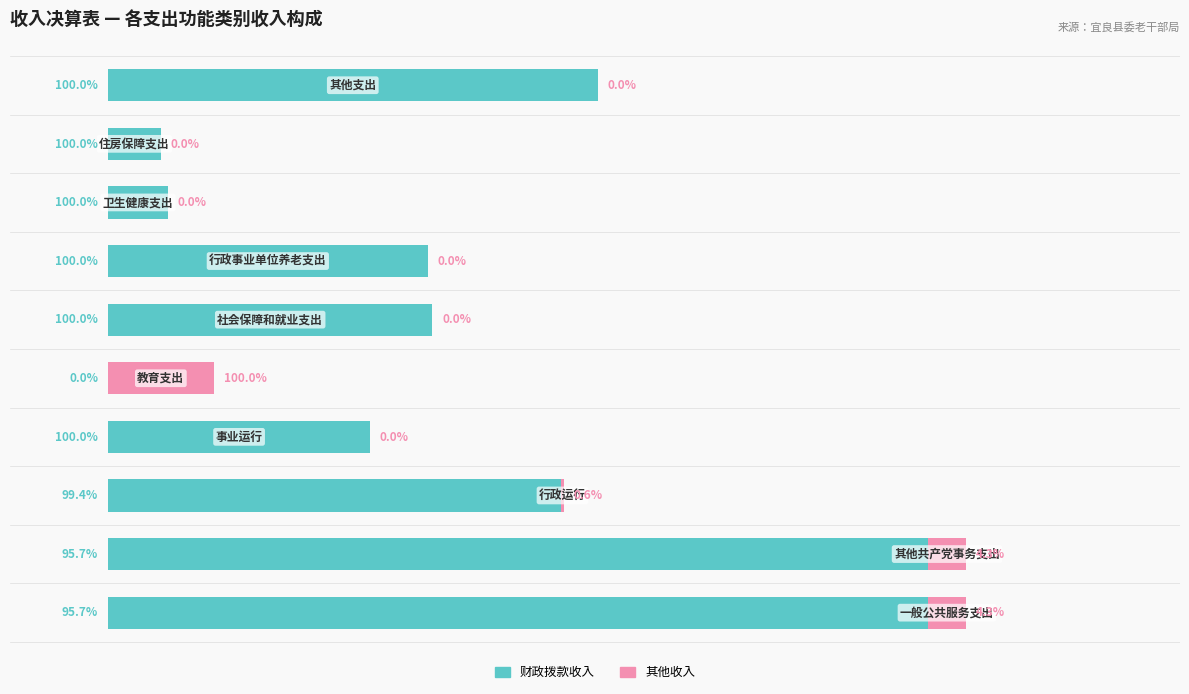

What are all the series names shown in the legend?

财政拨款收入, 其他收入